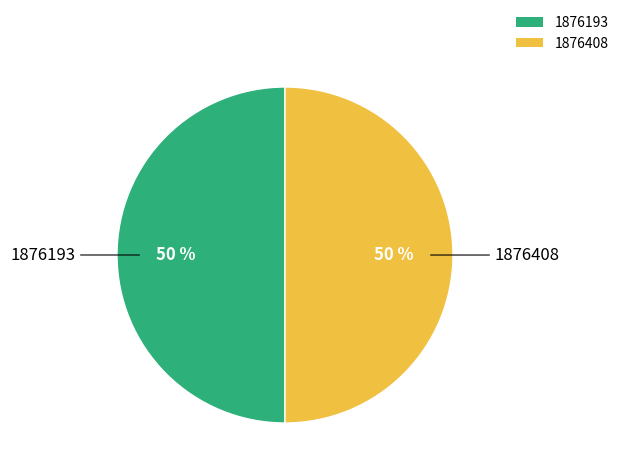

Is it true that 1876408 is 40% of the pie?

False